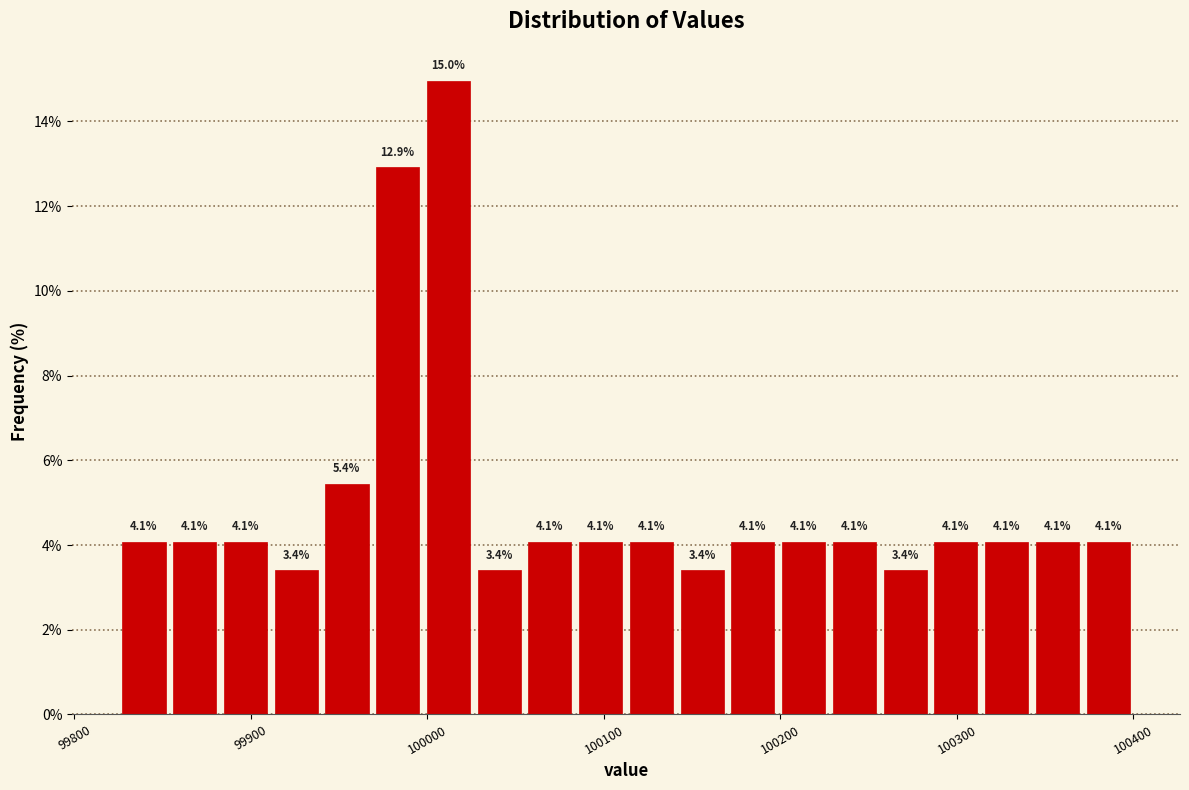

Read against the x-axis, roughly where is the centre of the tallest bar?

100010